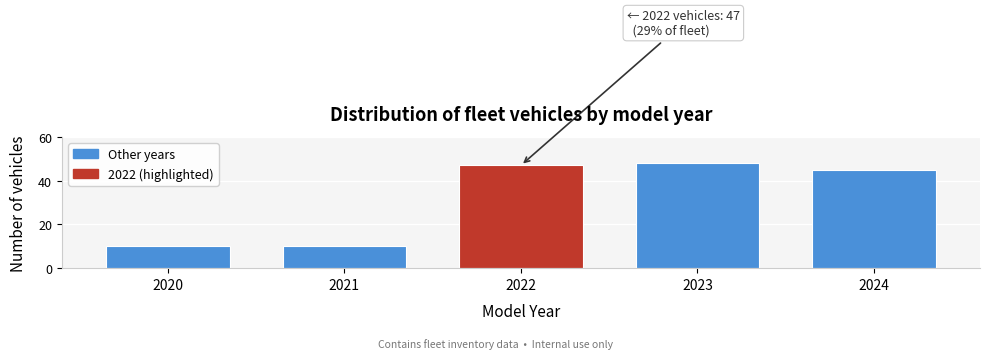

Reading right to left, what are all the values shown in this chart?

45	48	47	10	10